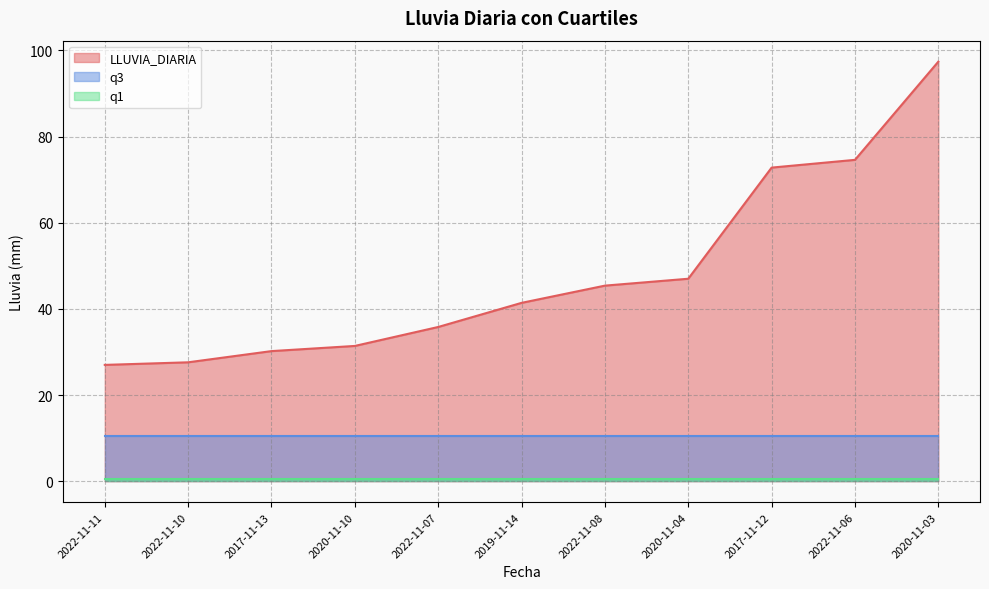

Does the chart have visible grid lines?

Yes